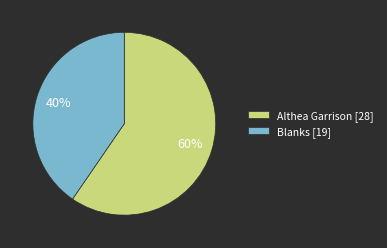

What is the smallest slice in the pie chart?

Blanks [19]